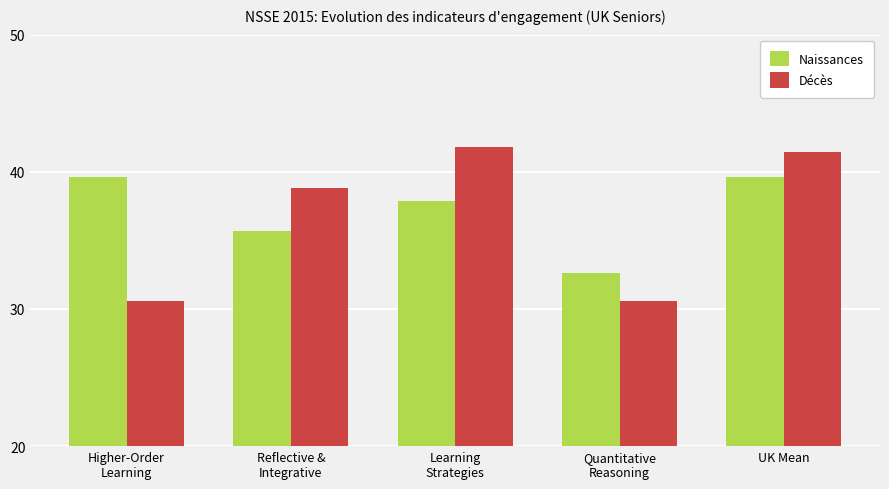

Rank the series by their maximum value, from lowest to highest.

Naissances, Décès